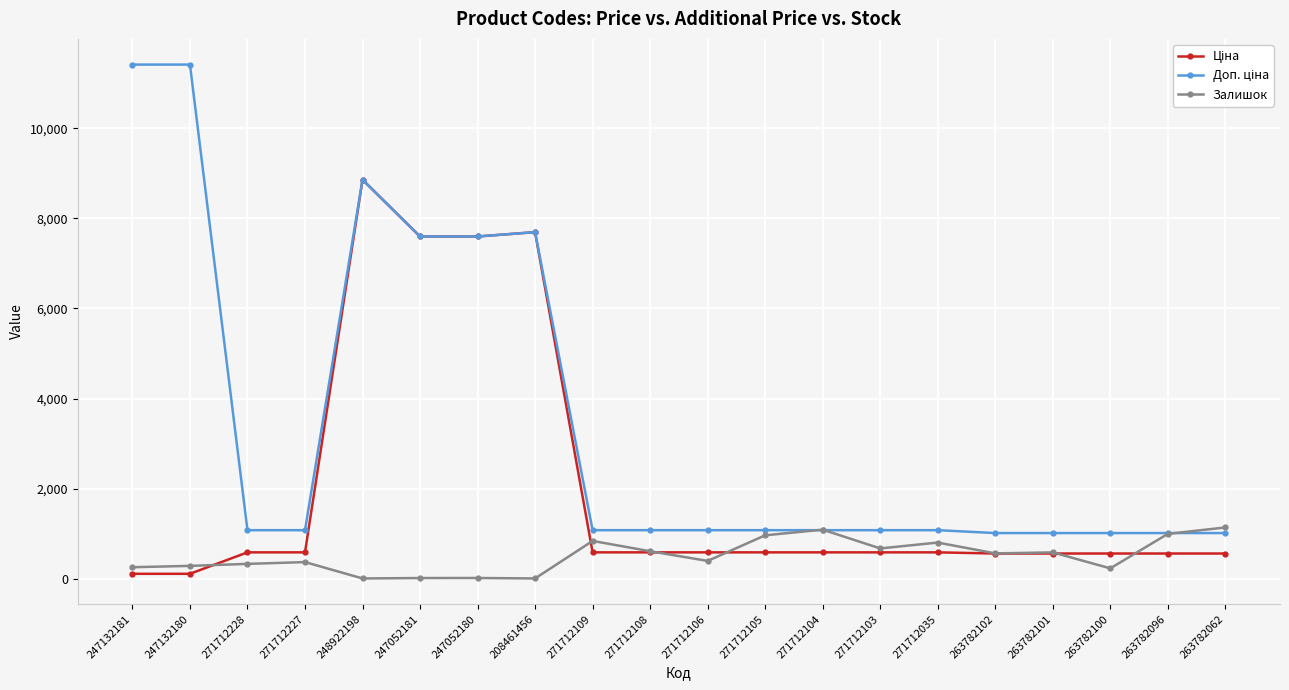

What is the value of the Залишок point at the 12th from the left?

968.0